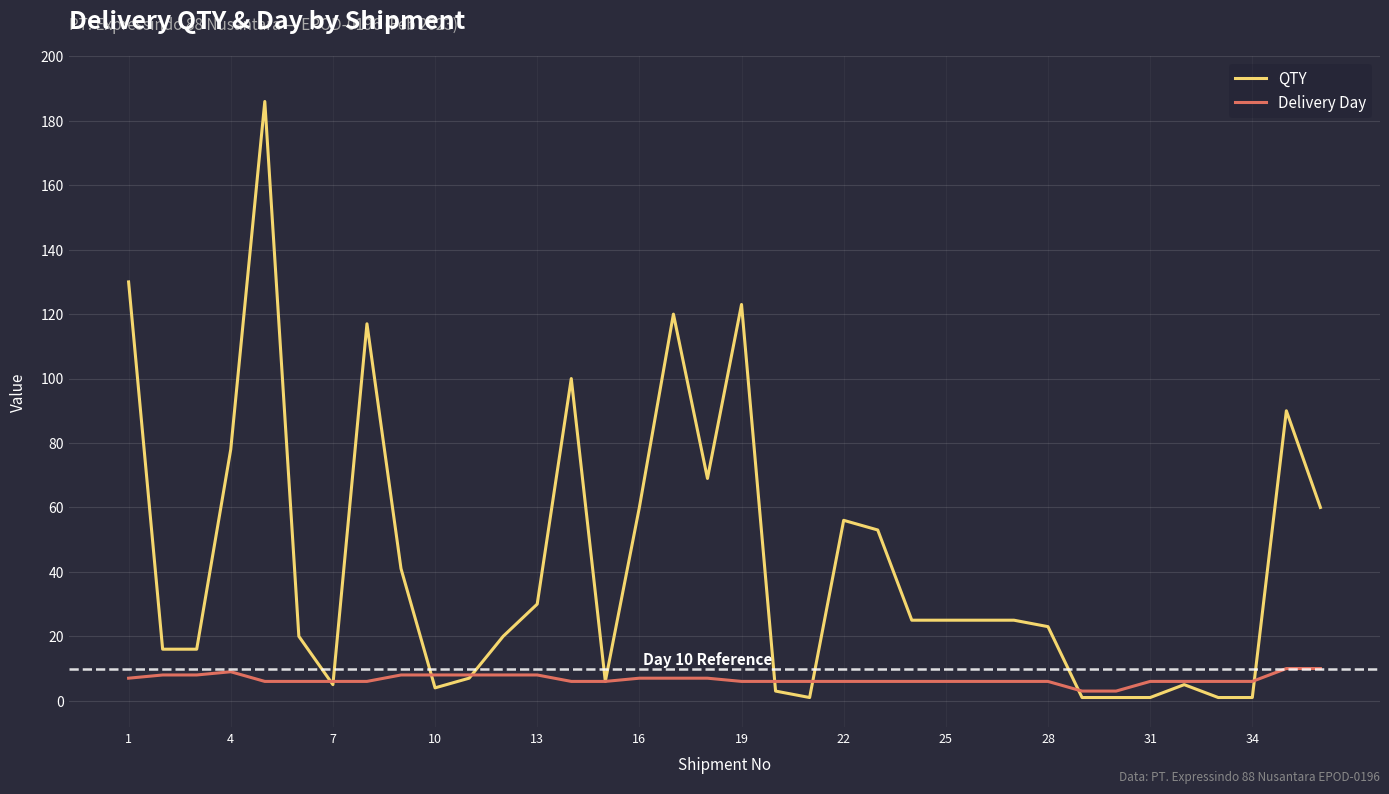

What are all the series names shown in the legend?

QTY, Delivery Day